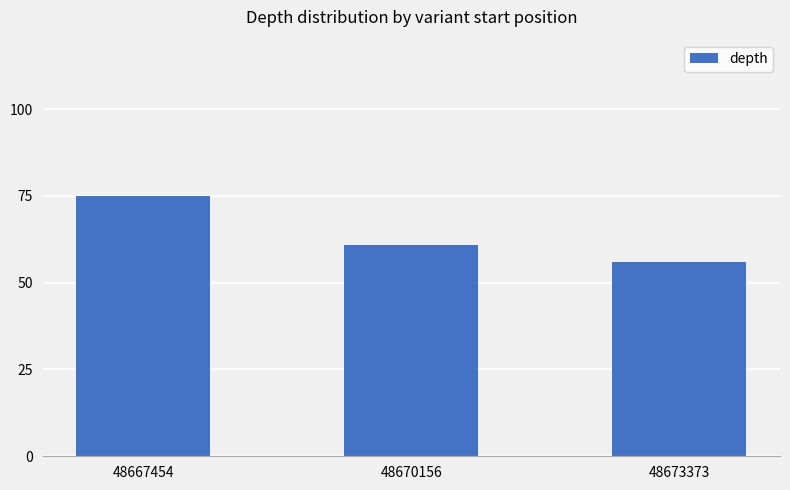

What is the change in value from 48670156 to 48673373?

-5